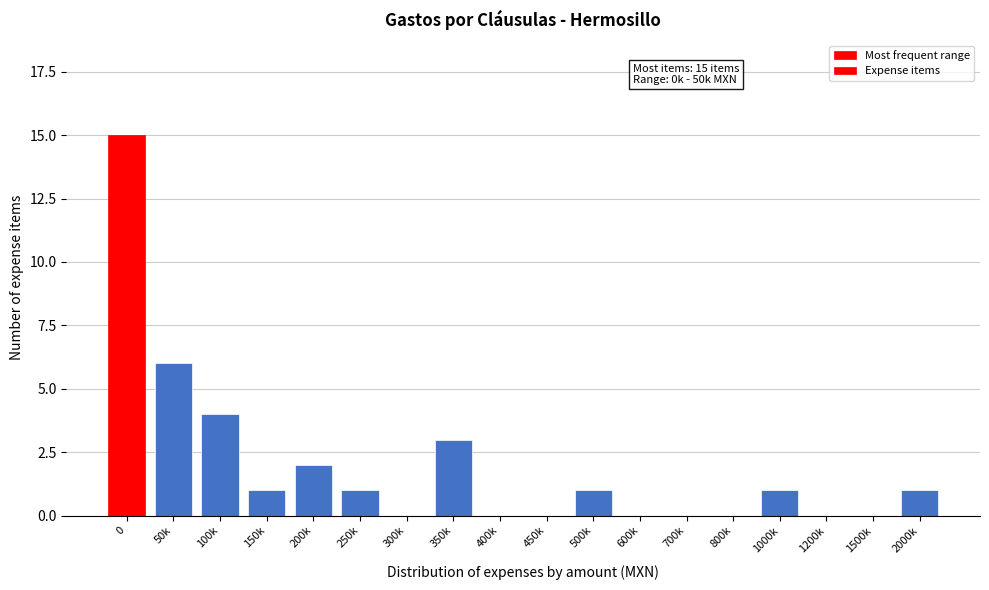

Reading right to left, what are all the values shown in this chart?

2000k=1	1500k=0	1200k=0	1000k=1	800k=0	700k=0	600k=0	500k=1	450k=0	400k=0	350k=3	300k=0	250k=1	200k=2	150k=1	100k=4	50k=6	0=15